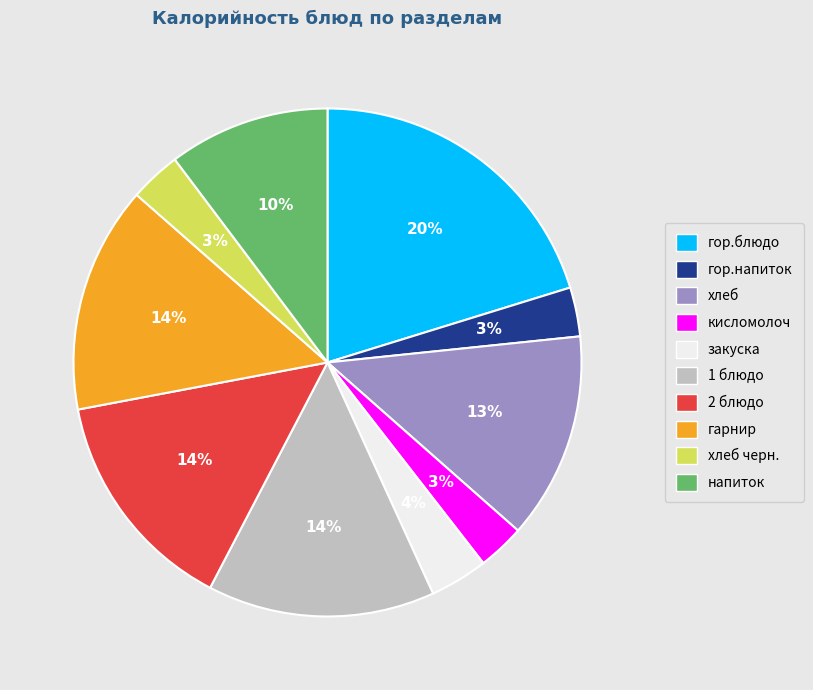

Is there a majority slice in this chart?

No